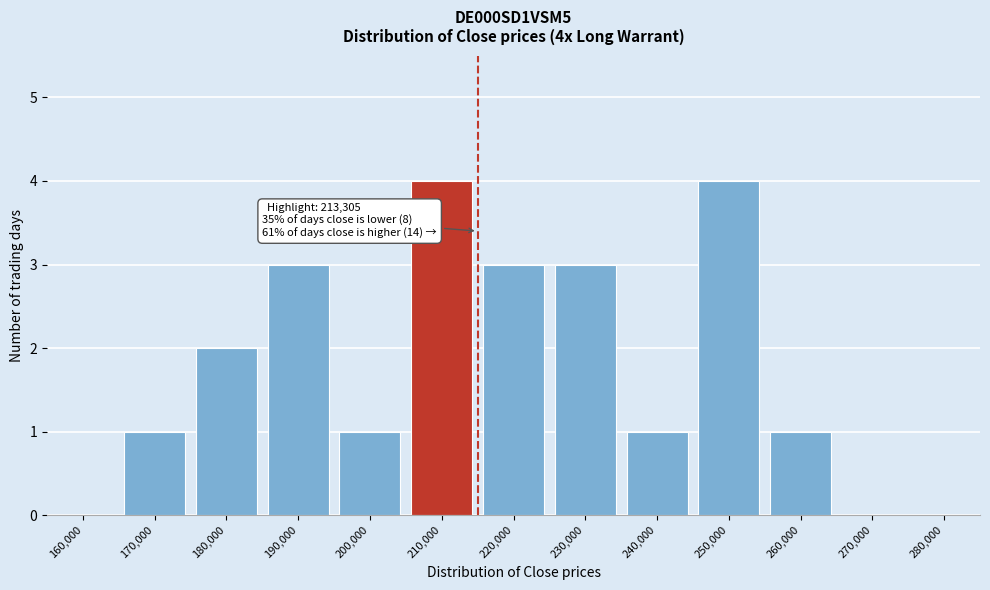

Reading left to right, extract all data points from this chart.

160,000=0	170,000=1	180,000=2	190,000=3	200,000=1	210,000=4	220,000=3	230,000=3	240,000=1	250,000=4	260,000=1	270,000=0